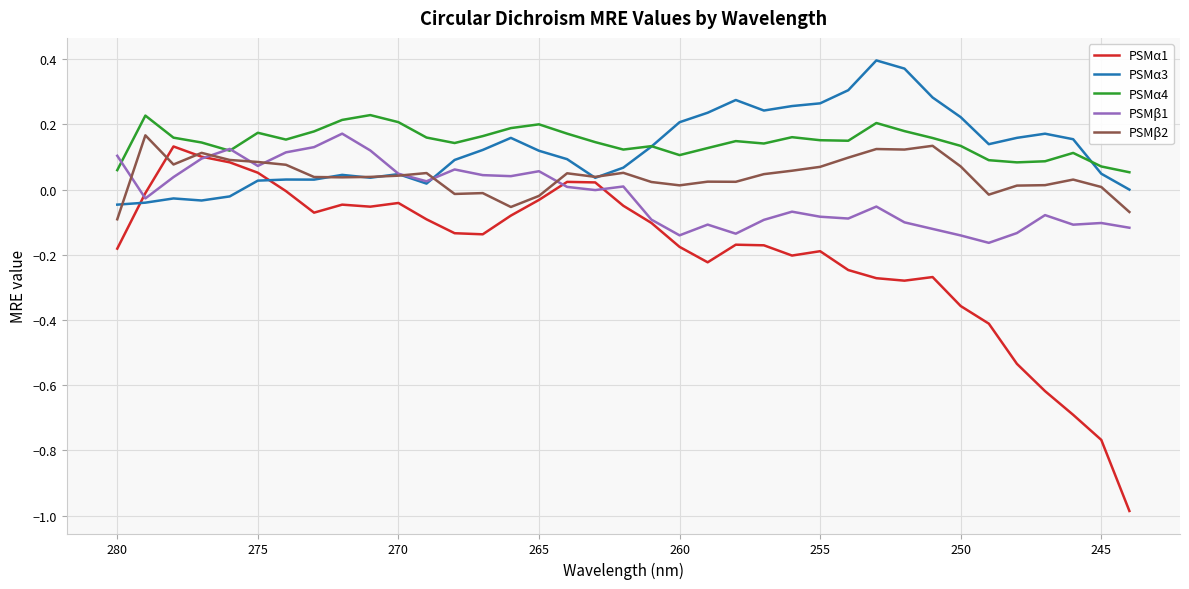

What is the sum of all PSMα4 values?

5.4